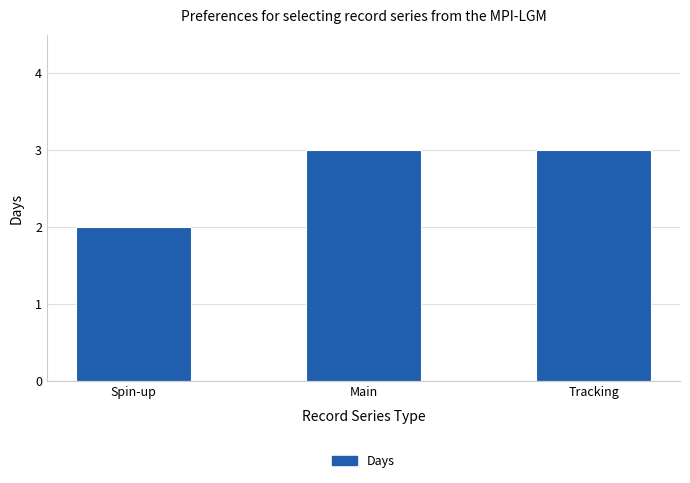

Which label corresponds to the smallest value in the chart?

Spin-up